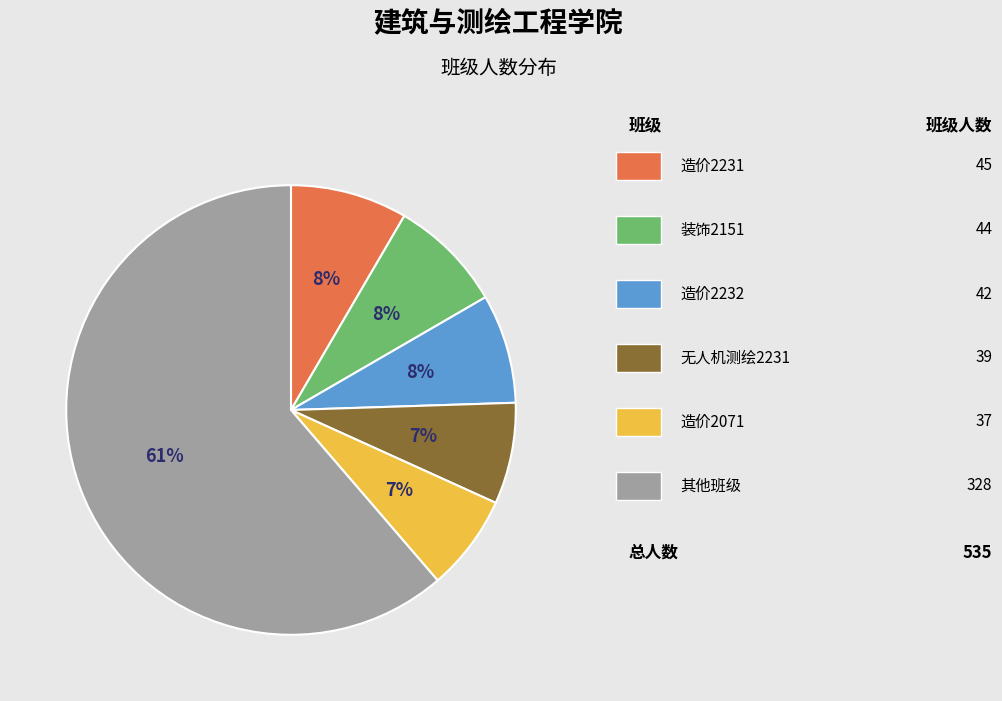

How many segments does this pie chart have?

6